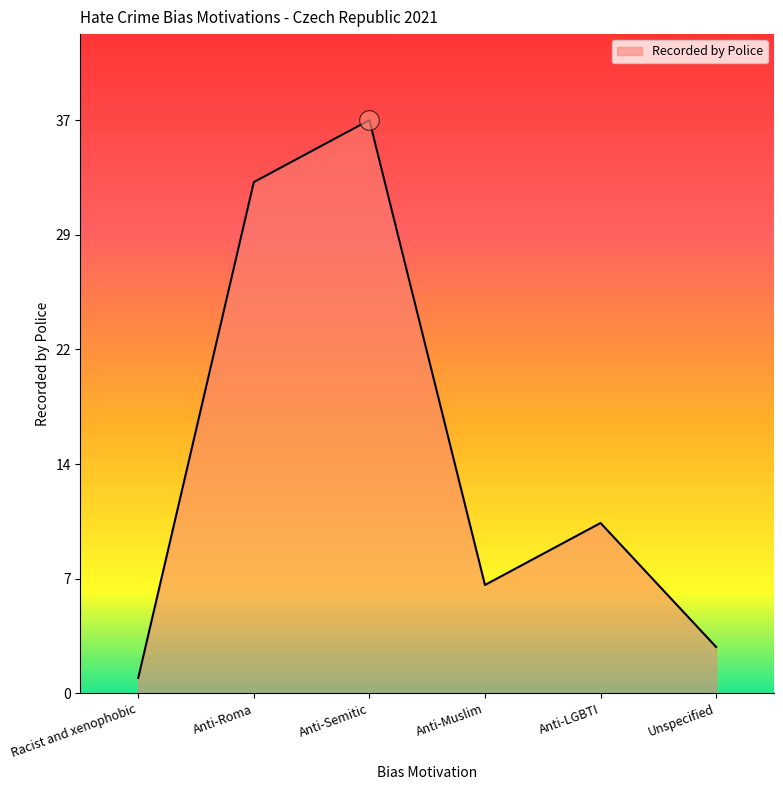

What is the ratio of the value at Anti-Roma to the value at Racist and xenophobic?

33.0